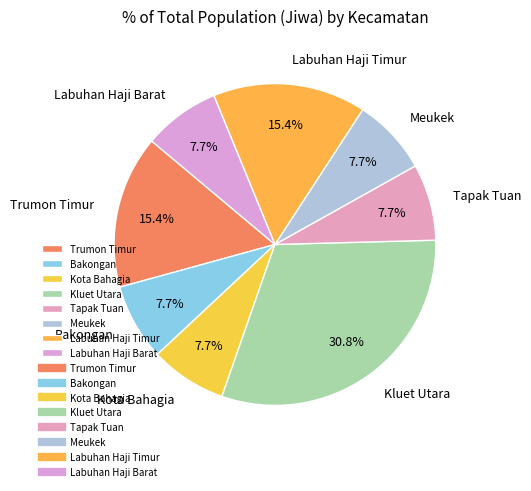

Is it true that Kota Bahagia is 1% of the pie?

False